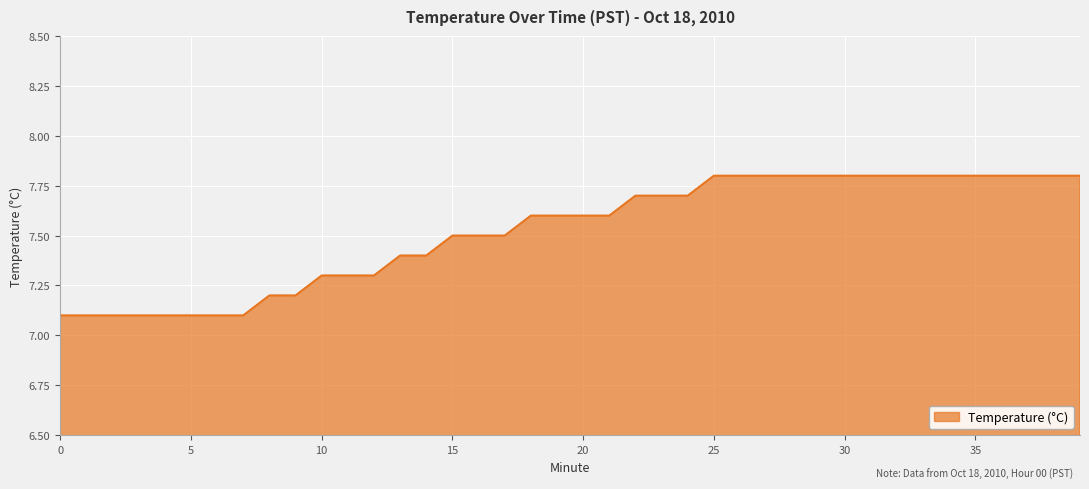

What is the difference between the maximum and minimum values?

0.7